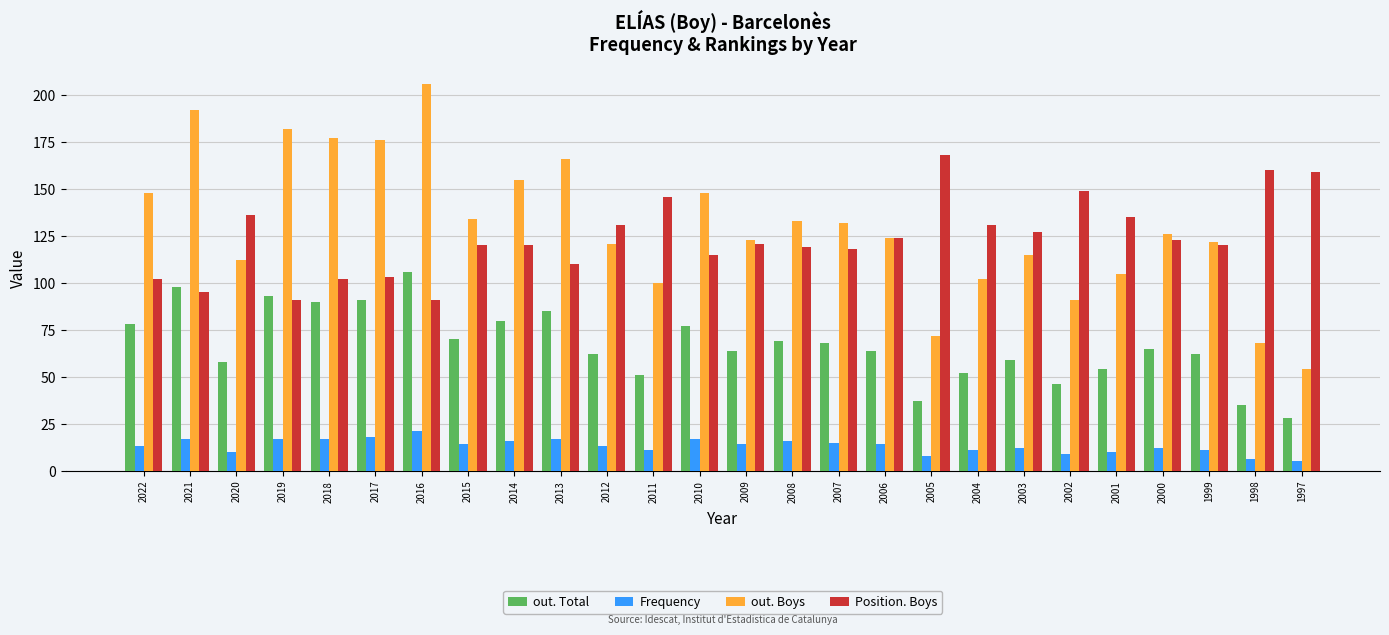

How many groups of bars are there?

26